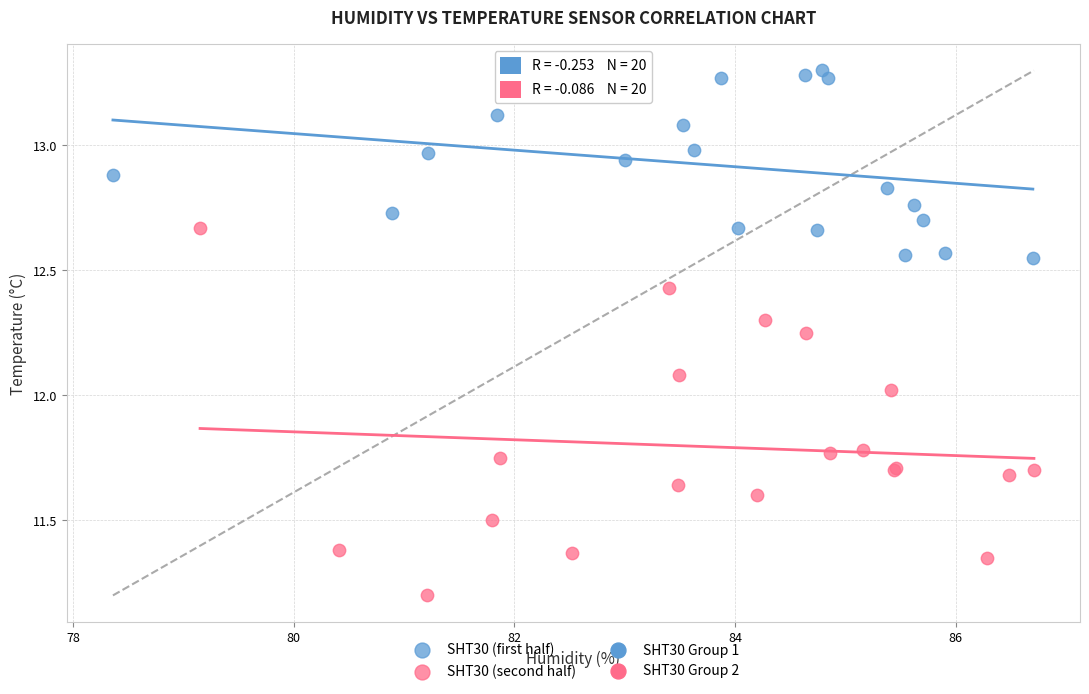

Which series reaches the minimum Y coordinate?

SHT30 (second half)